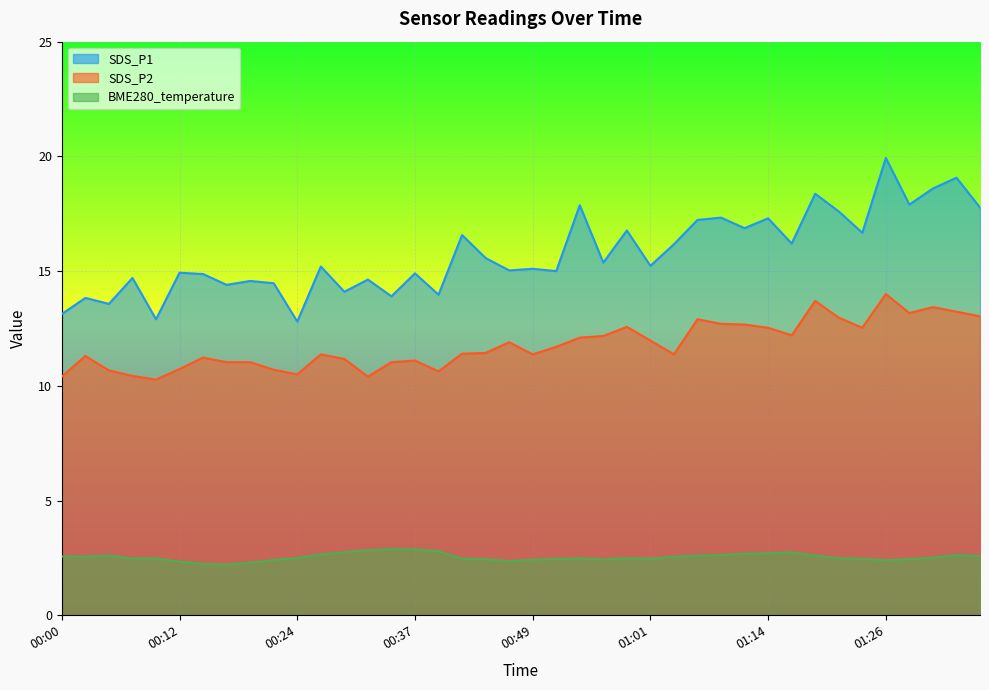

True or false: BME280_temperature and SDS_P2 intersect in this chart.

False